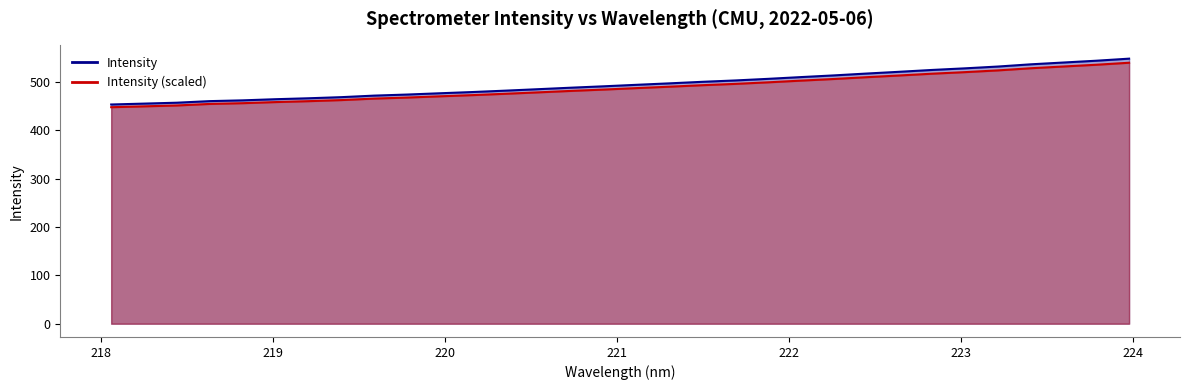

Which series has the largest total across all categories?

Intensity (line)